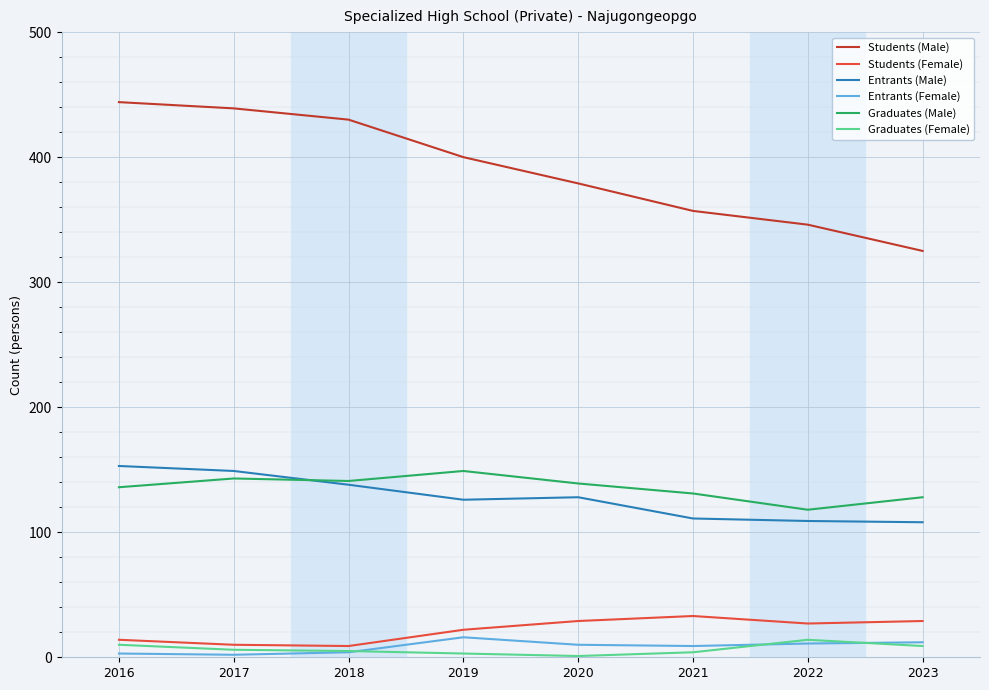

At which label does Entrants (Male) first exceed 128?

2016